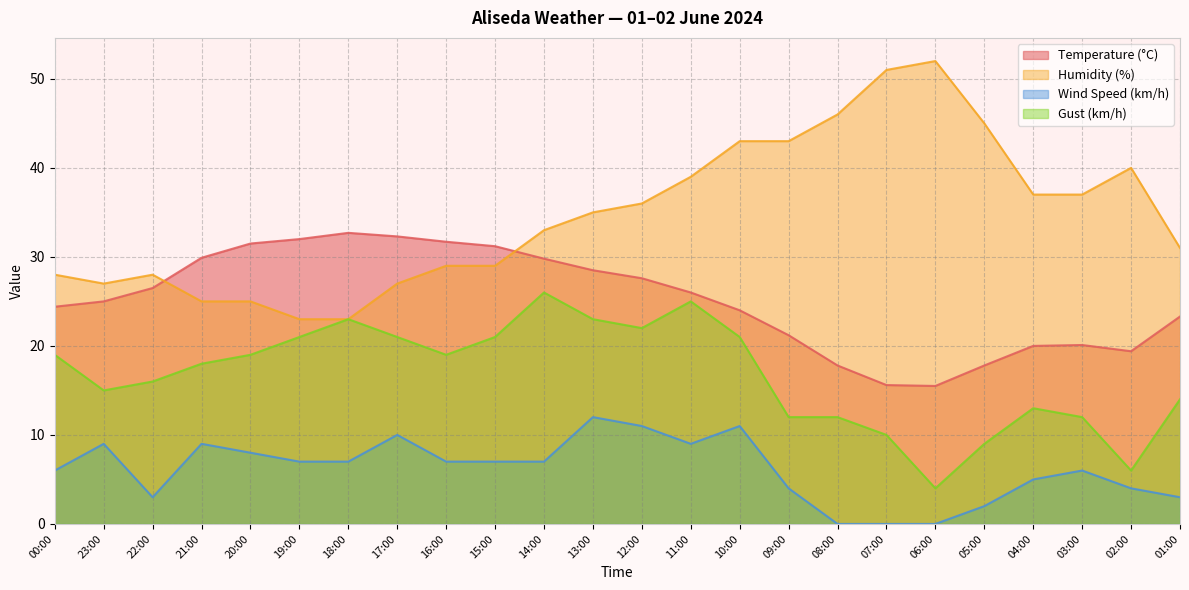

True or false: Gust (km/h) and Humidity (%) intersect in this chart.

False